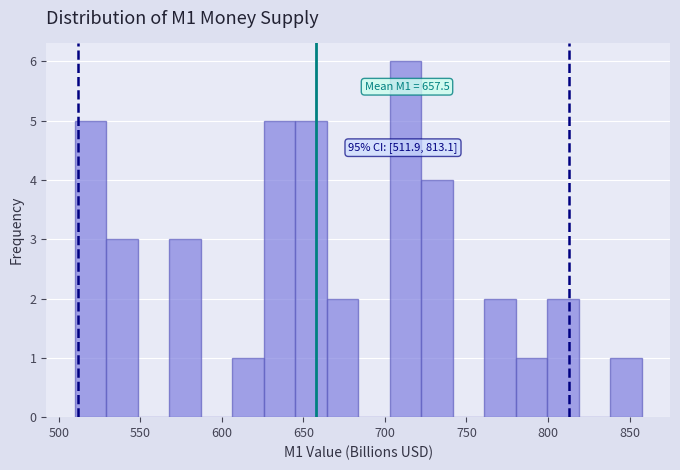

Around what value on the x-axis is the tallest bar? Give the approximate position of its centre, as read against the axis.

715